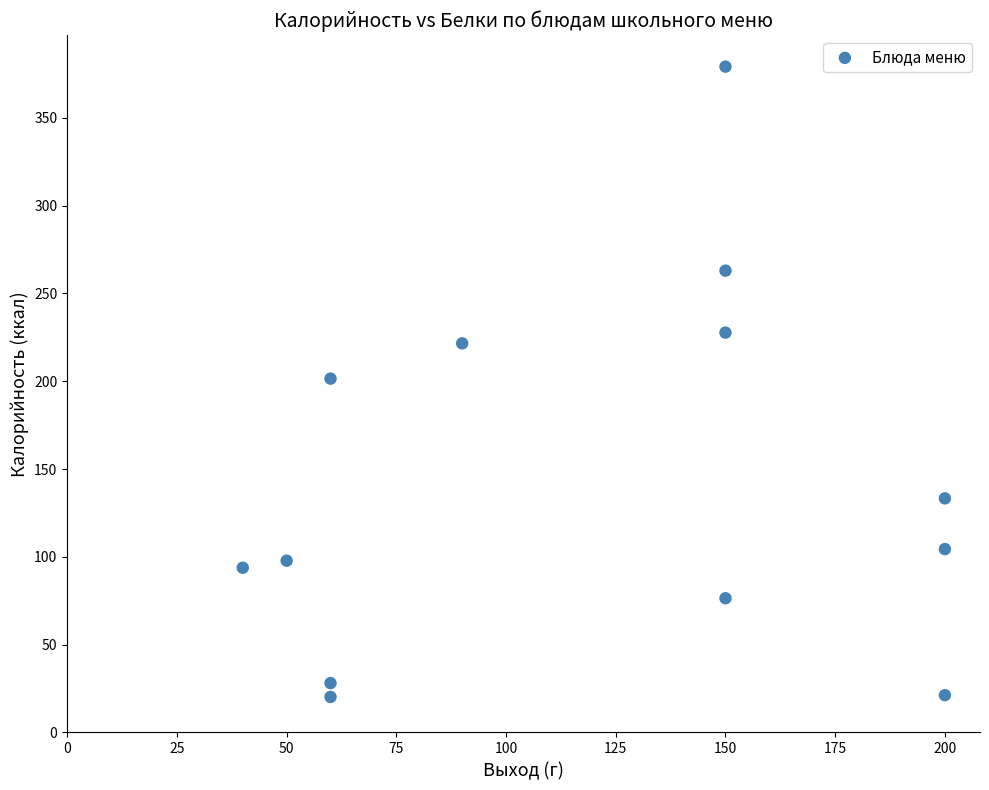

What is the range of X values (max minus min)?

160.0